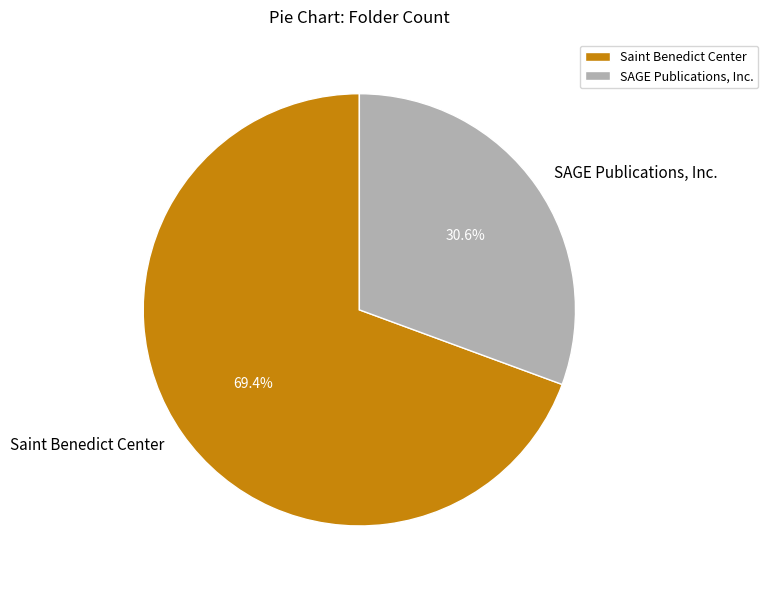

Is it true that Saint Benedict Center is 69% of the pie?

True